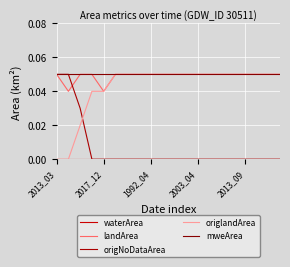

True or false: landArea and waterArea cross at least once.

False